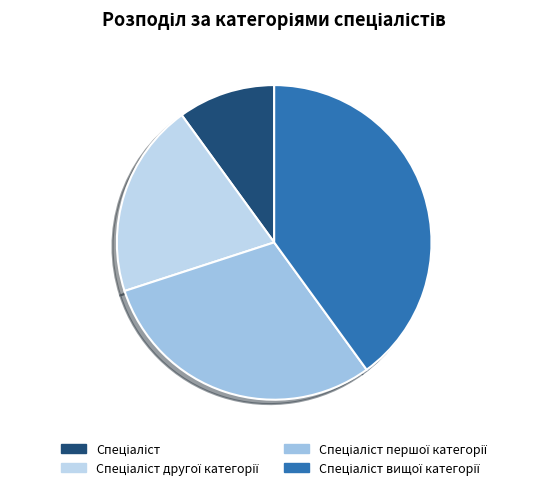

Rank the categories by value from lowest to highest.

Спеціаліст, Спеціаліст другої категорії, Спеціаліст першої категорії, Спеціаліст вищої категорії